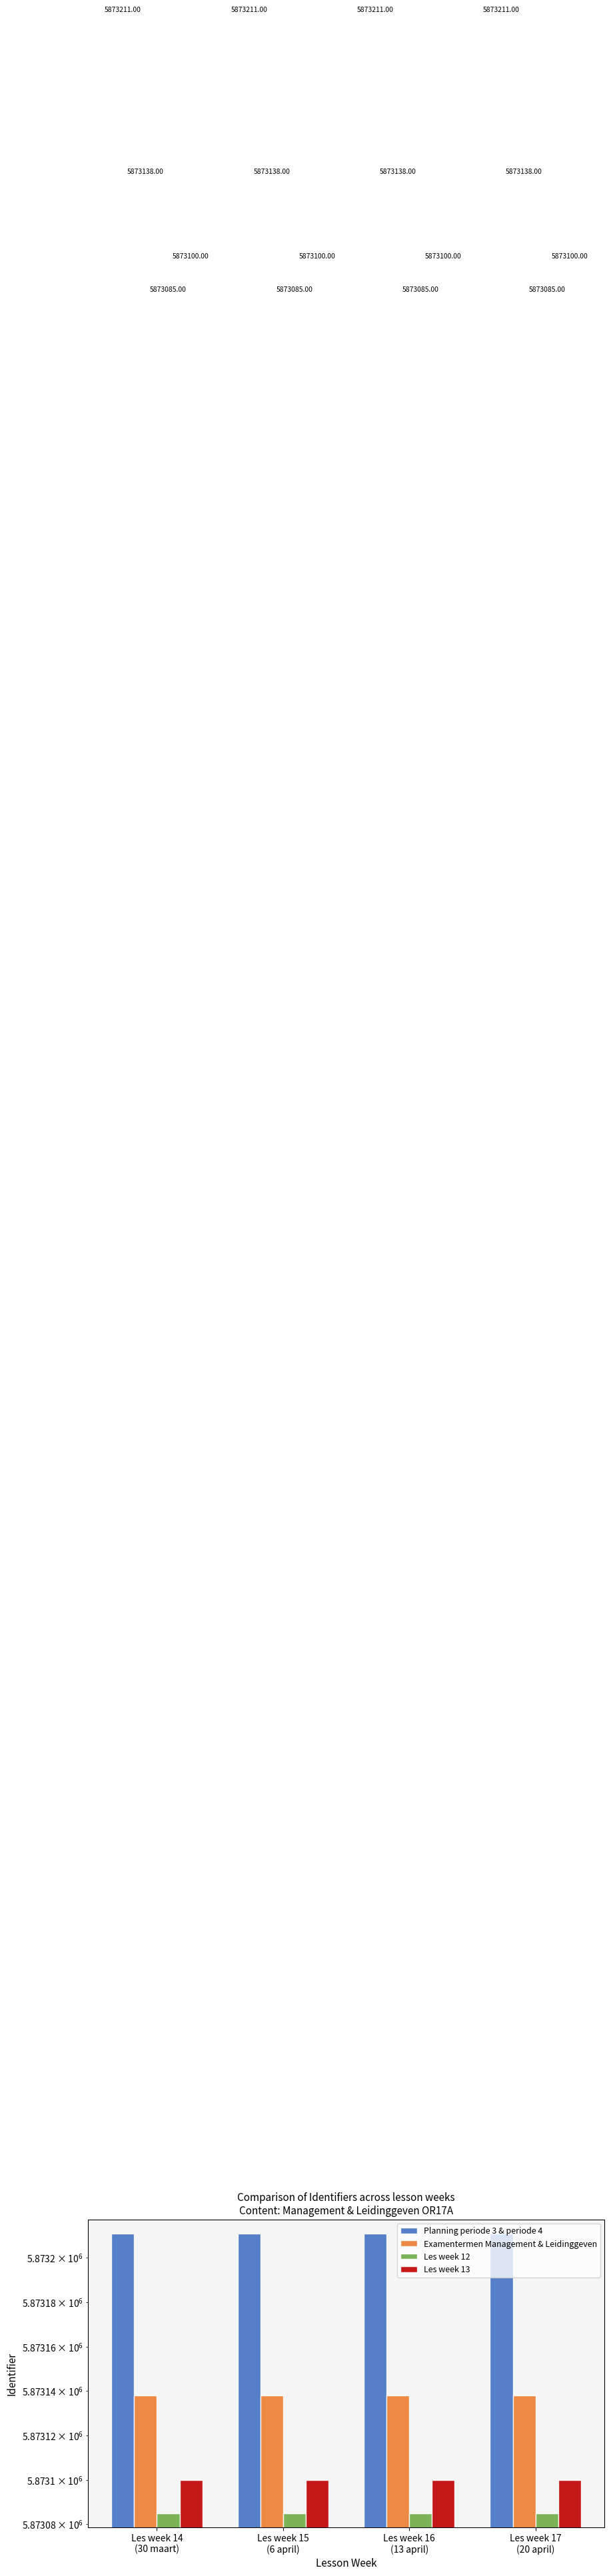

What is the total value across all series at Les week 14
(30 maart)?

23492534